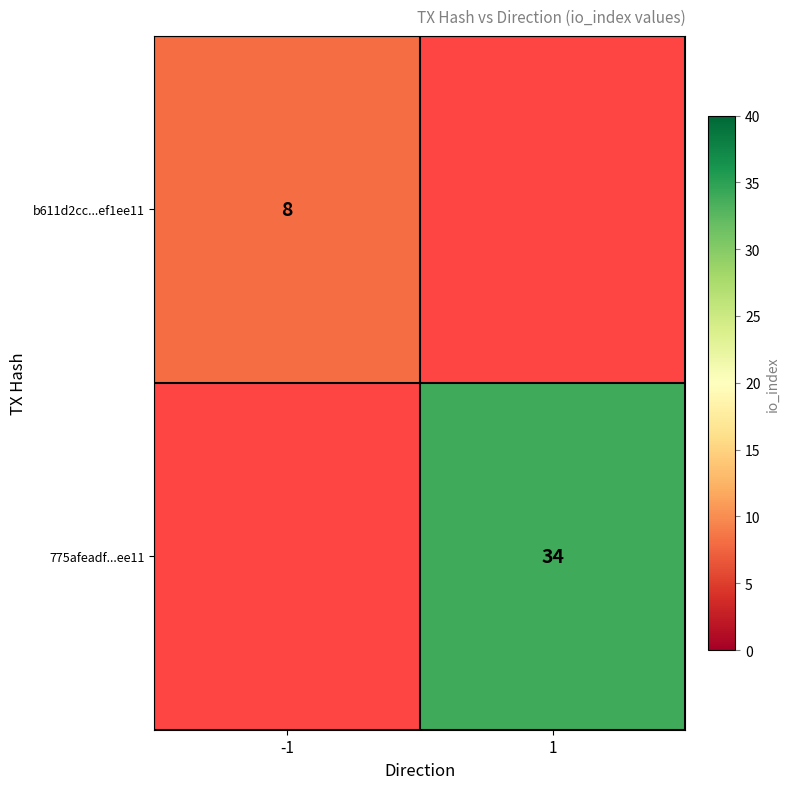

Which has a higher value, 1 or -1?

-1